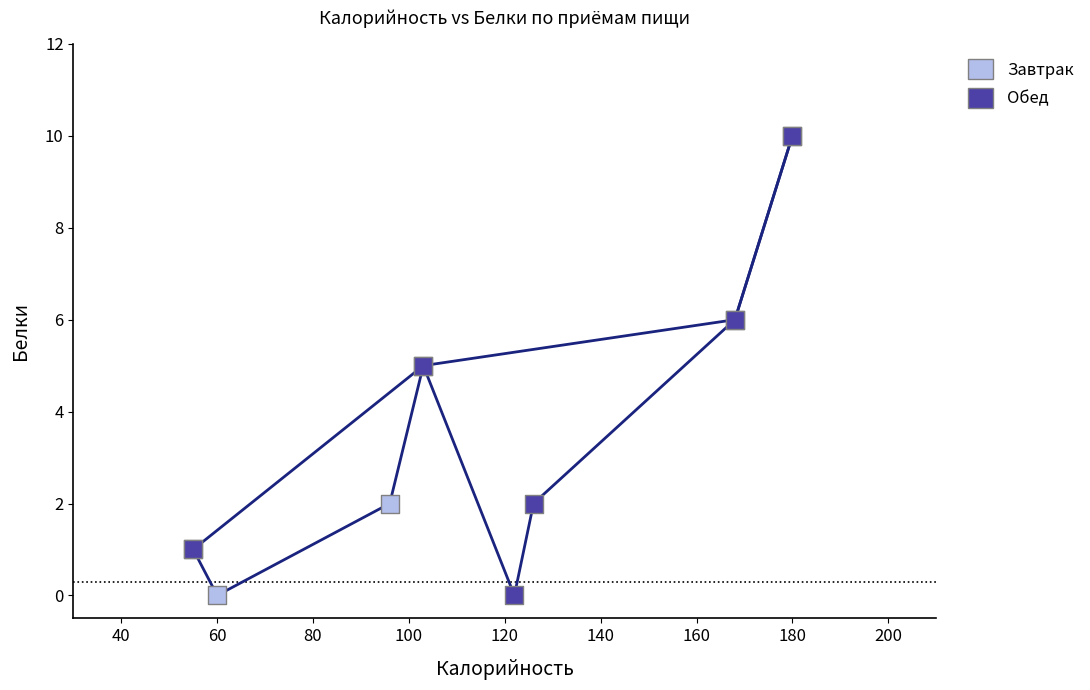

What are all the series names shown in the legend?

Завтрак, Обед